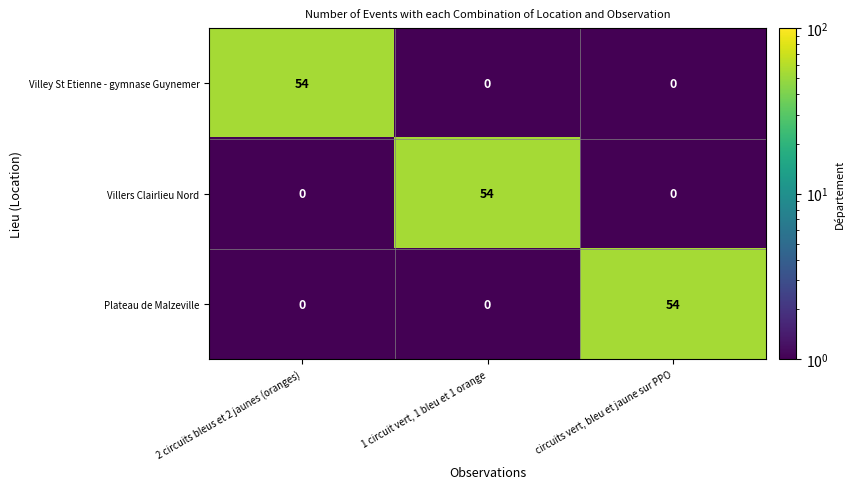

What is the highest value of the Villers Clairlieu Nord series?

54